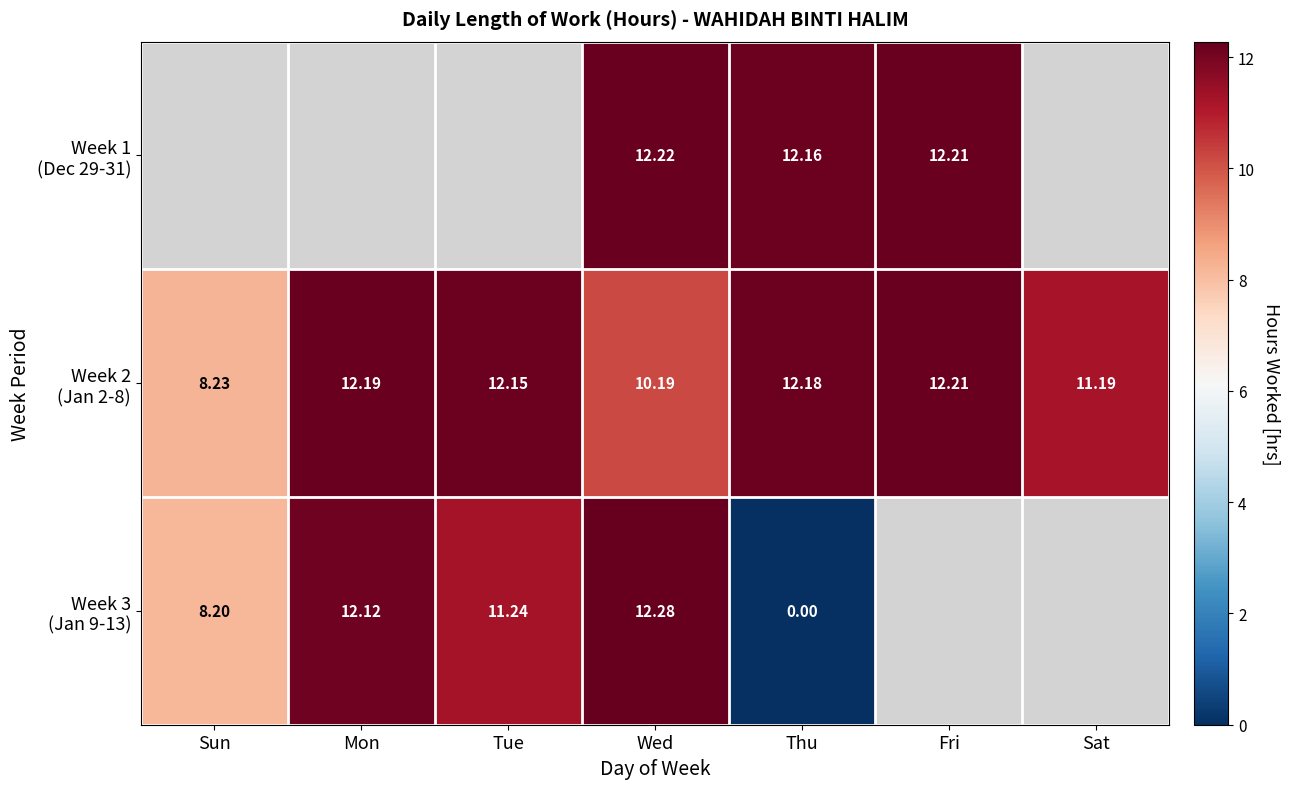

What is the maximum value shown in the chart?

12.3